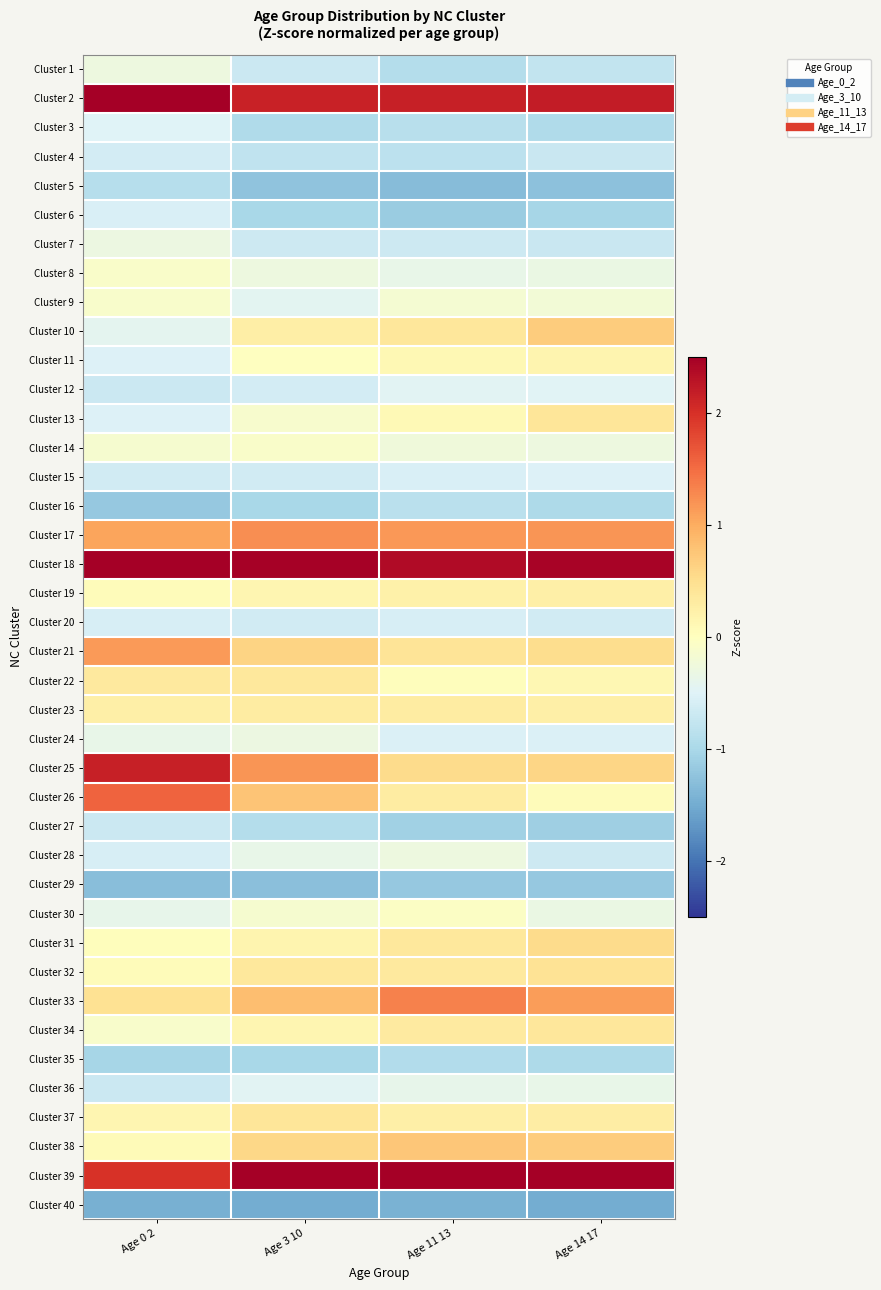

Reading left to right, extract all data points from this chart.

Cluster 1: Age 0 2=-0.3	Age 3 10=-0.7	Age 11 13=-0.9	Age 14 17=-0.8
Cluster 2: Age 0 2=2.6	Age 3 10=2.1	Age 11 13=2.2	Age 14 17=2.2
Cluster 3: Age 0 2=-0.5	Age 3 10=-0.9	Age 11 13=-0.9	Age 14 17=-0.9
Cluster 4: Age 0 2=-0.6	Age 3 10=-0.8	Age 11 13=-0.8	Age 14 17=-0.7
Cluster 5: Age 0 2=-0.9	Age 3 10=-1.2	Age 11 13=-1.3	Age 14 17=-1.3
Cluster 6: Age 0 2=-0.6	Age 3 10=-1.0	Age 11 13=-1.1	Age 14 17=-1.0
Cluster 7: Age 0 2=-0.3	Age 3 10=-0.7	Age 11 13=-0.7	Age 14 17=-0.7
Cluster 8: Age 0 2=-0.1	Age 3 10=-0.3	Age 11 13=-0.4	Age 14 17=-0.3
Cluster 9: Age 0 2=-0.1	Age 3 10=-0.4	Age 11 13=-0.2	Age 14 17=-0.2
Cluster 10: Age 0 2=-0.4	Age 3 10=0.3	Age 11 13=0.4	Age 14 17=0.7
Cluster 11: Age 0 2=-0.5	Age 3 10=-0.0	Age 11 13=0.1	Age 14 17=0.2
Cluster 12: Age 0 2=-0.7	Age 3 10=-0.6	Age 11 13=-0.5	Age 14 17=-0.5
Cluster 13: Age 0 2=-0.5	Age 3 10=-0.1	Age 11 13=0.1	Age 14 17=0.4
Cluster 14: Age 0 2=-0.2	Age 3 10=-0.1	Age 11 13=-0.3	Age 14 17=-0.3
Cluster 15: Age 0 2=-0.6	Age 3 10=-0.6	Age 11 13=-0.5	Age 14 17=-0.5
Cluster 16: Age 0 2=-1.2	Age 3 10=-1.0	Age 11 13=-0.9	Age 14 17=-1.0
Cluster 17: Age 0 2=1.1	Age 3 10=1.2	Age 11 13=1.2	Age 14 17=1.2
Cluster 18: Age 0 2=2.8	Age 3 10=2.5	Age 11 13=2.4	Age 14 17=2.5
Cluster 19: Age 0 2=0.0	Age 3 10=0.2	Age 11 13=0.2	Age 14 17=0.2
Cluster 20: Age 0 2=-0.6	Age 3 10=-0.6	Age 11 13=-0.6	Age 14 17=-0.6
Cluster 21: Age 0 2=1.1	Age 3 10=0.6	Age 11 13=0.4	Age 14 17=0.5
Cluster 22: Age 0 2=0.3	Age 3 10=0.4	Age 11 13=0.0	Age 14 17=0.1
Cluster 23: Age 0 2=0.2	Age 3 10=0.3	Age 11 13=0.3	Age 14 17=0.2
Cluster 24: Age 0 2=-0.4	Age 3 10=-0.3	Age 11 13=-0.5	Age 14 17=-0.5
Cluster 25: Age 0 2=2.2	Age 3 10=1.2	Age 11 13=0.5	Age 14 17=0.6
Cluster 26: Age 0 2=1.6	Age 3 10=0.8	Age 11 13=0.3	Age 14 17=0.1
Cluster 27: Age 0 2=-0.7	Age 3 10=-0.9	Age 11 13=-1.1	Age 14 17=-1.1
Cluster 28: Age 0 2=-0.6	Age 3 10=-0.4	Age 11 13=-0.3	Age 14 17=-0.7
Cluster 29: Age 0 2=-1.3	Age 3 10=-1.3	Age 11 13=-1.2	Age 14 17=-1.2
Cluster 30: Age 0 2=-0.4	Age 3 10=-0.1	Age 11 13=-0.0	Age 14 17=-0.3
Cluster 31: Age 0 2=0.0	Age 3 10=0.2	Age 11 13=0.4	Age 14 17=0.5
Cluster 32: Age 0 2=0.0	Age 3 10=0.4	Age 11 13=0.3	Age 14 17=0.4
Cluster 33: Age 0 2=0.5	Age 3 10=0.8	Age 11 13=1.3	Age 14 17=1.1
Cluster 34: Age 0 2=-0.1	Age 3 10=0.1	Age 11 13=0.3	Age 14 17=0.4
Cluster 35: Age 0 2=-1.0	Age 3 10=-1.0	Age 11 13=-0.9	Age 14 17=-1.0
Cluster 36: Age 0 2=-0.7	Age 3 10=-0.5	Age 11 13=-0.4	Age 14 17=-0.4
Cluster 37: Age 0 2=0.1	Age 3 10=0.4	Age 11 13=0.2	Age 14 17=0.3
Cluster 38: Age 0 2=0.1	Age 3 10=0.6	Age 11 13=0.8	Age 14 17=0.7
Cluster 39: Age 0 2=2.0	Age 3 10=3.2	Age 11 13=3.3	Age 14 17=3.1
Cluster 40: Age 0 2=-1.5	Age 3 10=-1.5	Age 11 13=-1.4	Age 14 17=-1.5